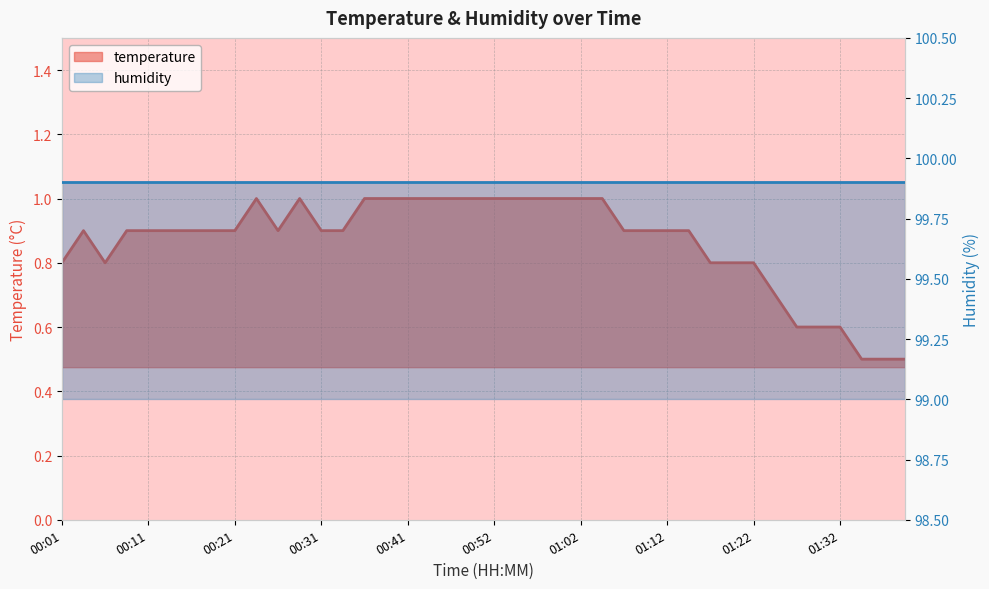

What is the minimum value shown in the chart?

0.5